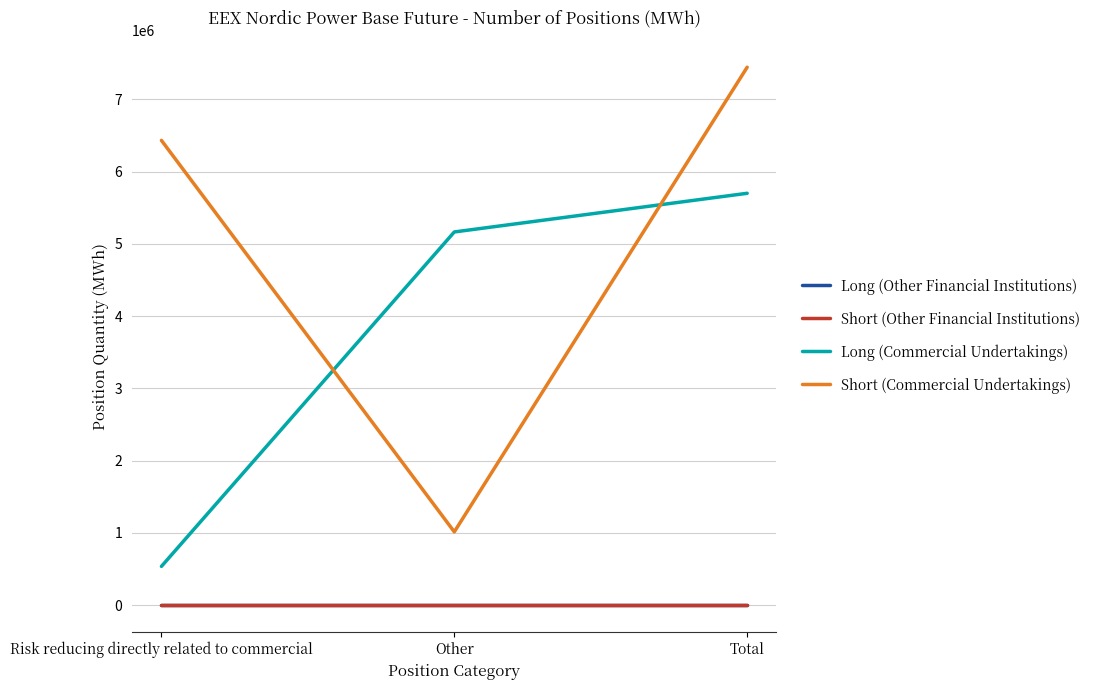

Reading left to right, extract all data points from this chart.

Long (Other Financial Institutions): Risk reducing directly related to commercial=0	Other=0	Total=0
Short (Other Financial Institutions): Risk reducing directly related to commercial=0	Other=0	Total=0
Long (Commercial Undertakings): Risk reducing directly related to commercial=535249	Other=5164915	Total=5700164
Short (Commercial Undertakings): Risk reducing directly related to commercial=6432528	Other=1012994	Total=7445522